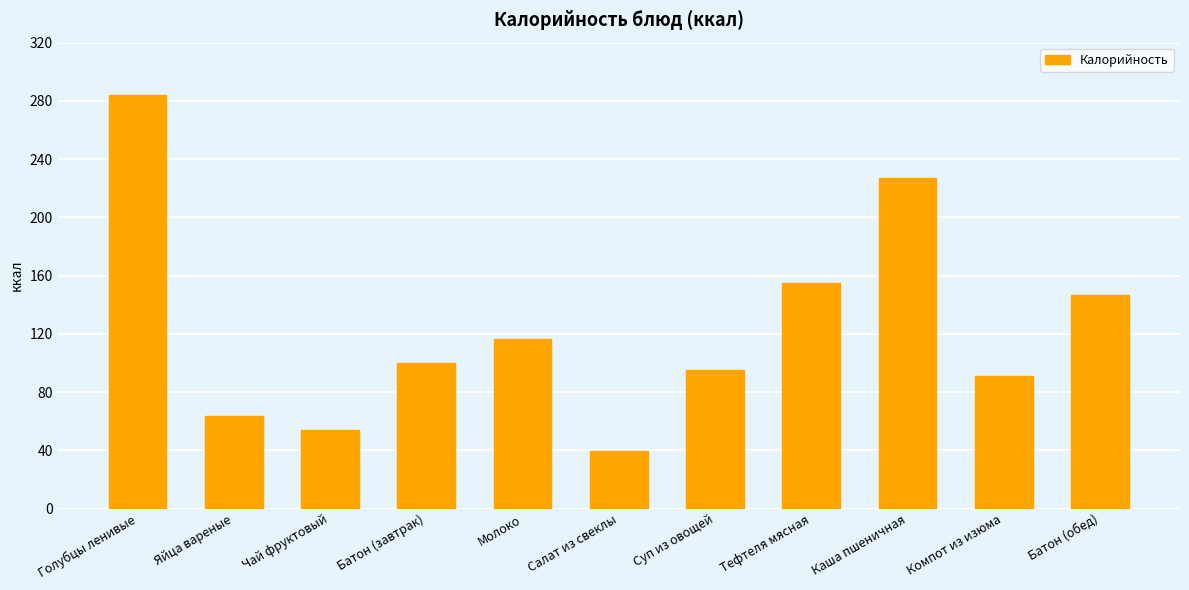

What is the difference between the values at Салат из свеклы and Суп из овощей?

55.7